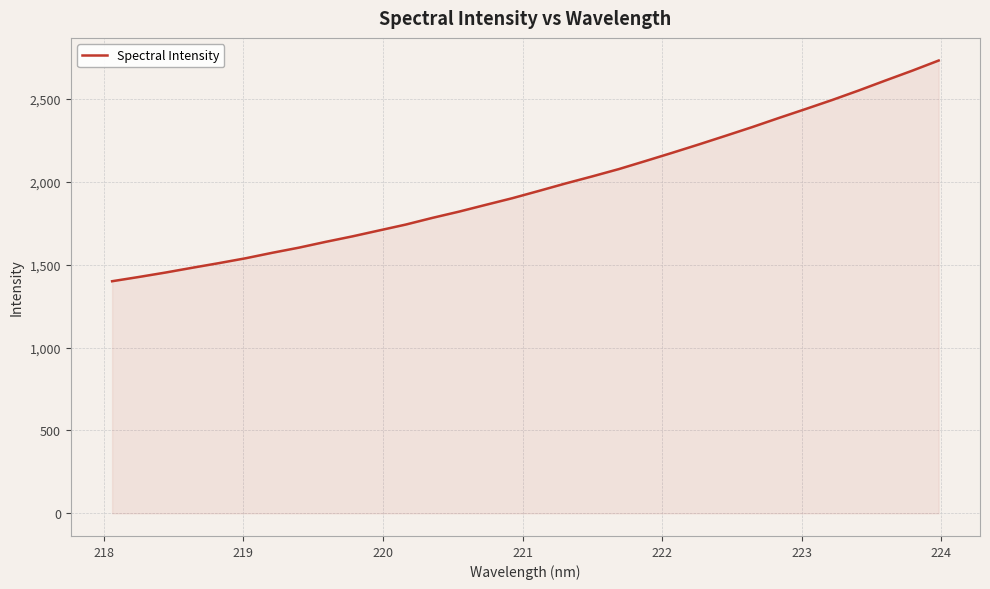

What is the minimum value shown in the chart?

1400.4